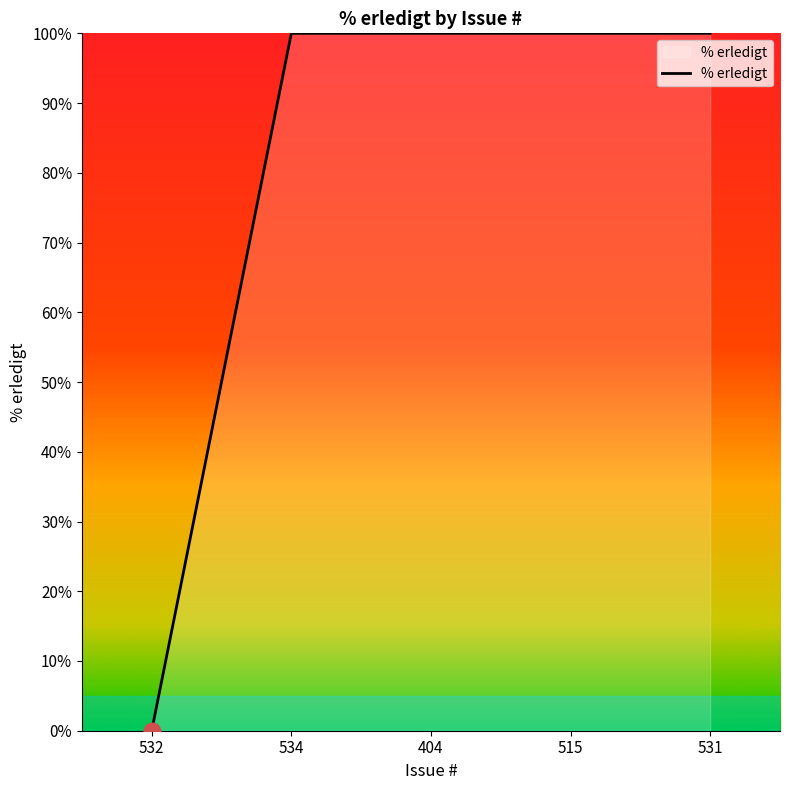

What is the sum of all values?

400